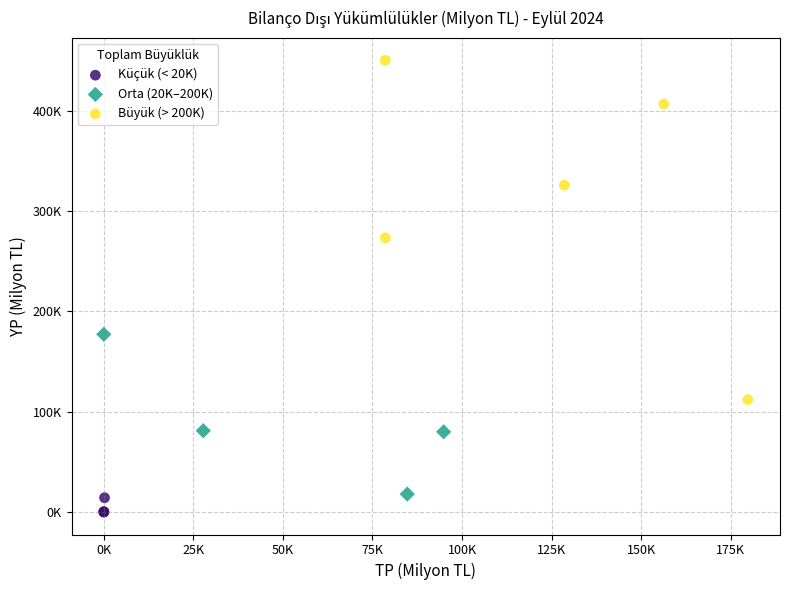

What are all the series names shown in the legend?

Küçük (< 20K), Orta (20K–200K), Büyük (> 200K)